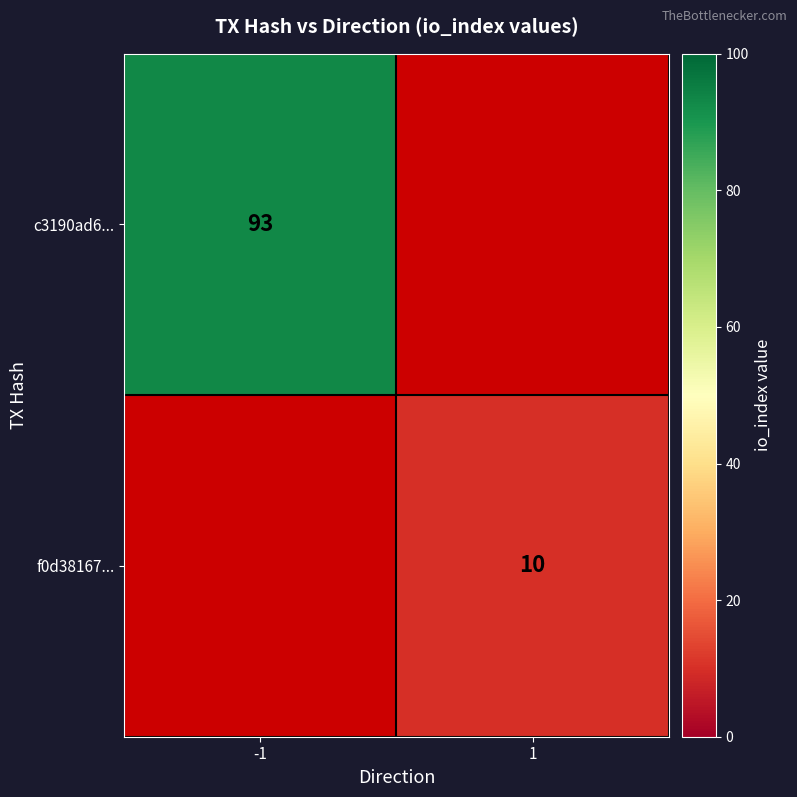

At how many categories does at least one series exceed 79?

1